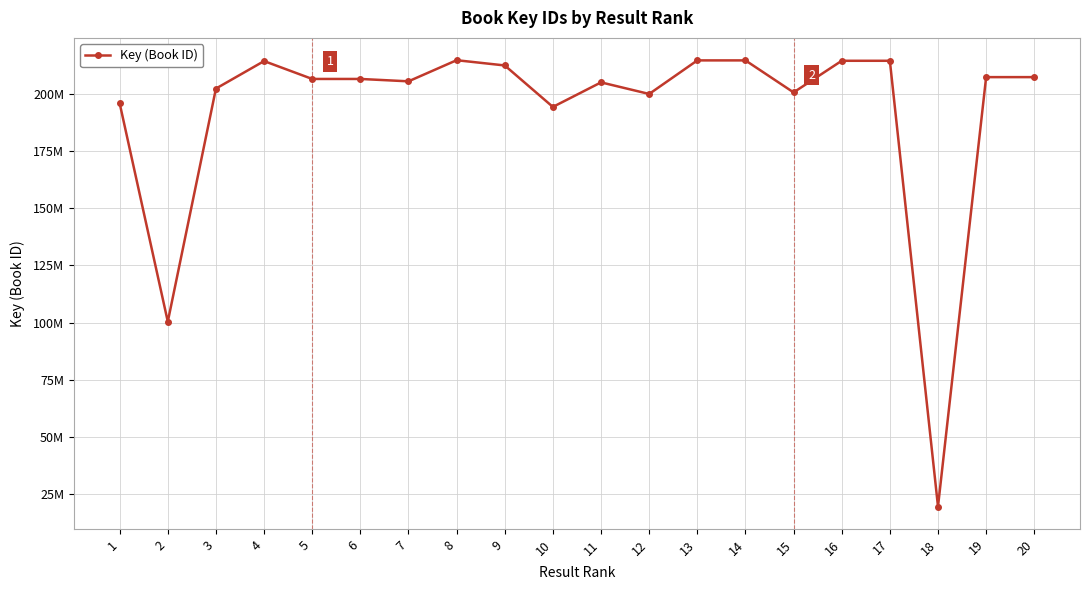

How many points are lower than both their immediate neighbors (excluding endpoints)?

6